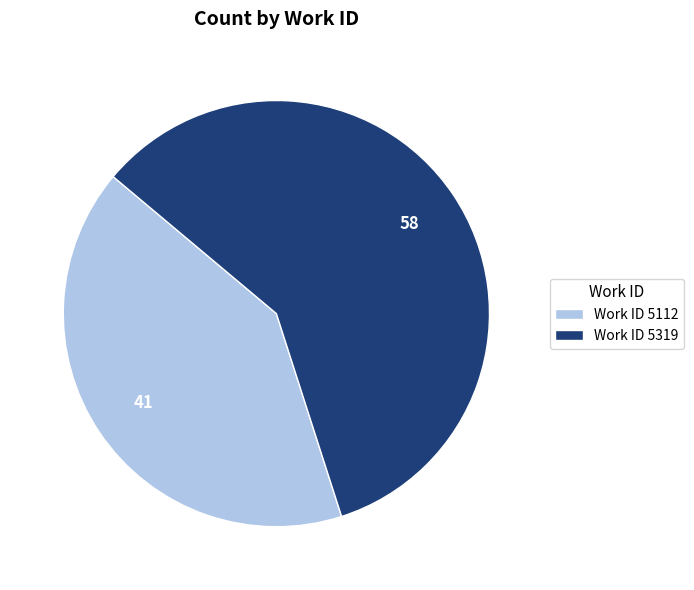

Is Work ID 5319 the majority of the pie?

Yes